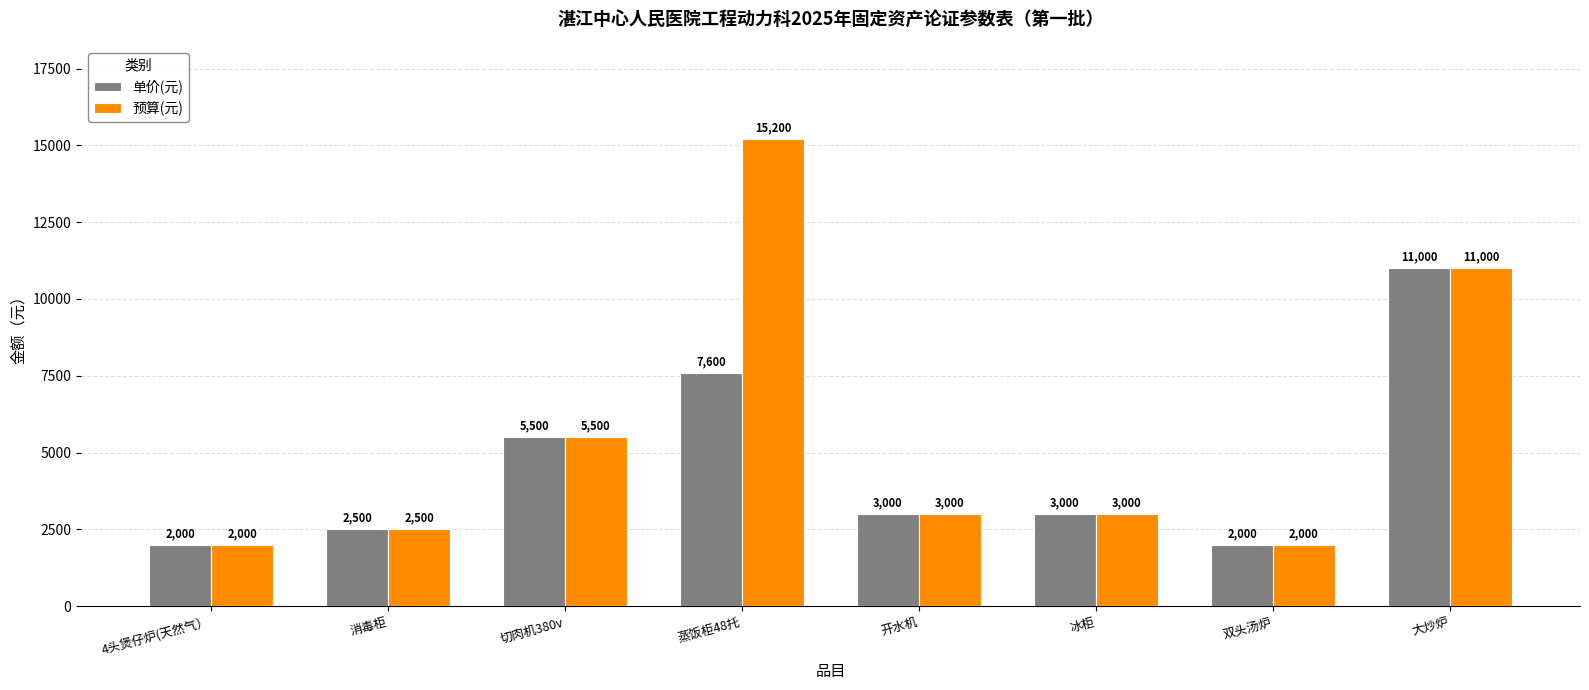

What is the difference between the 单价(元) values at 大炒炉 and 4头煲仔炉(天然气）?

9000